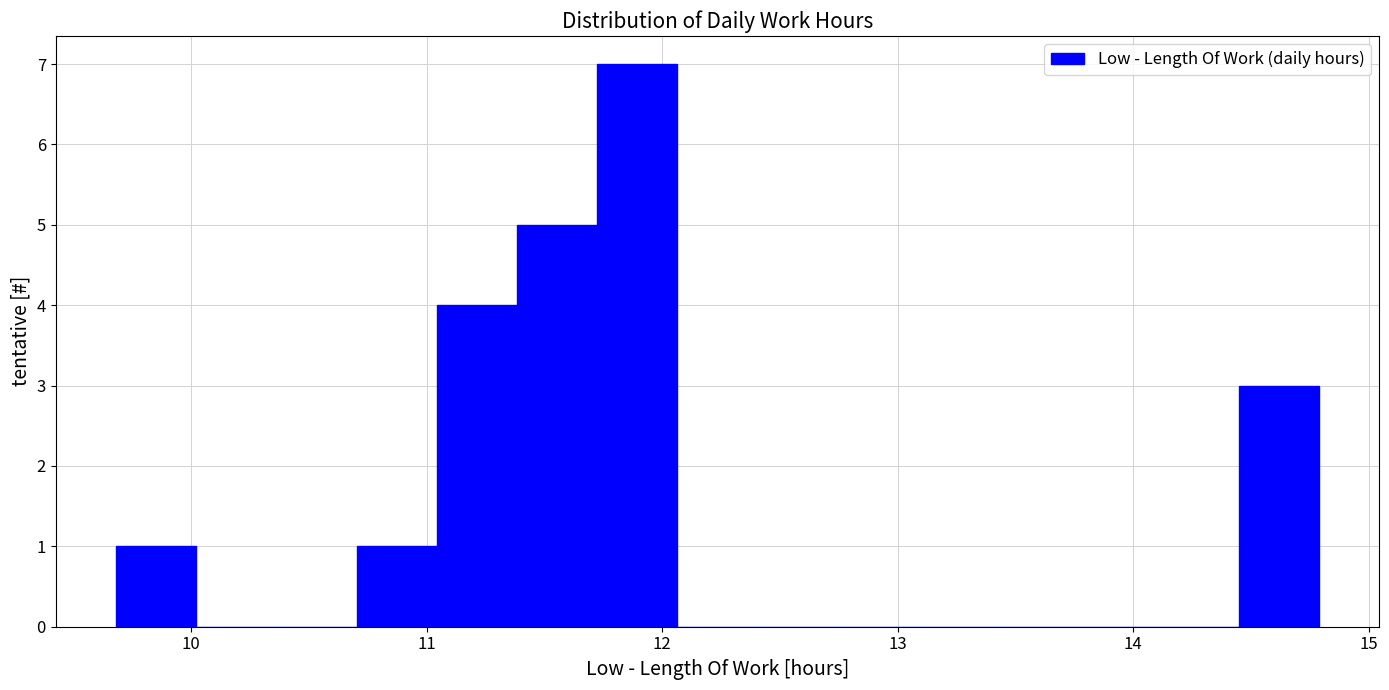

Read against the x-axis, roughly where is the centre of the tallest bar?

11.9